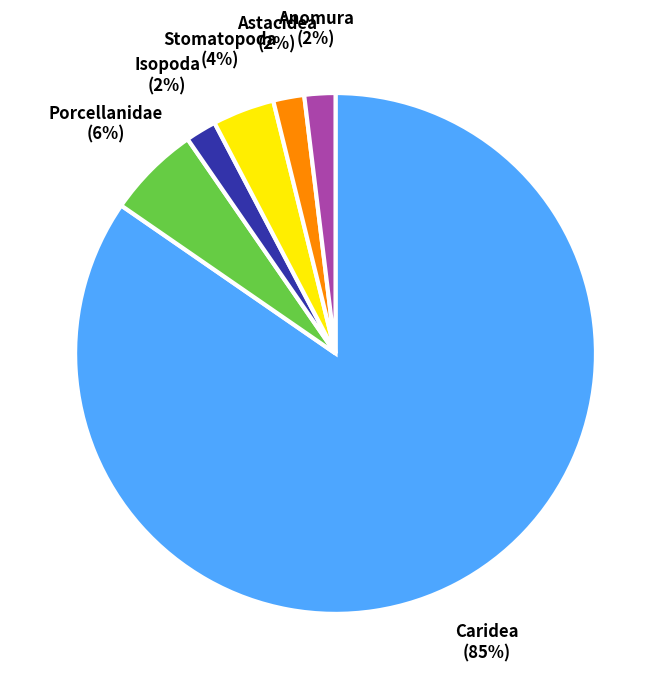

How many segments does this pie chart have?

6